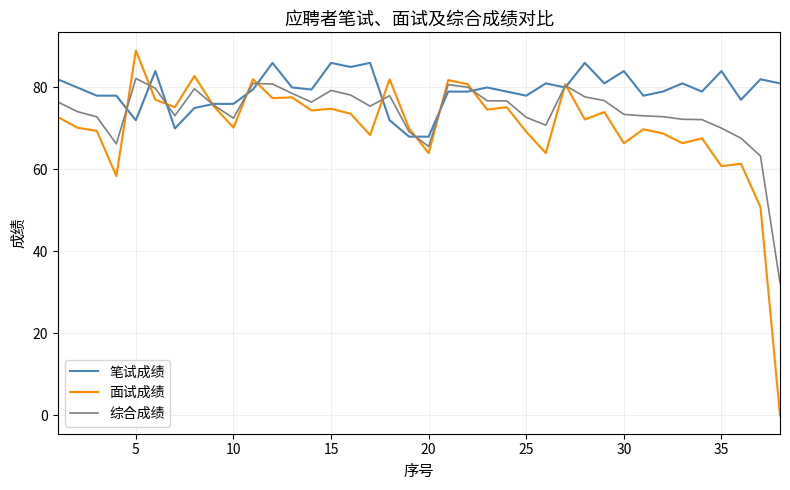

What is the highest value of the 综合成绩 series?

82.2